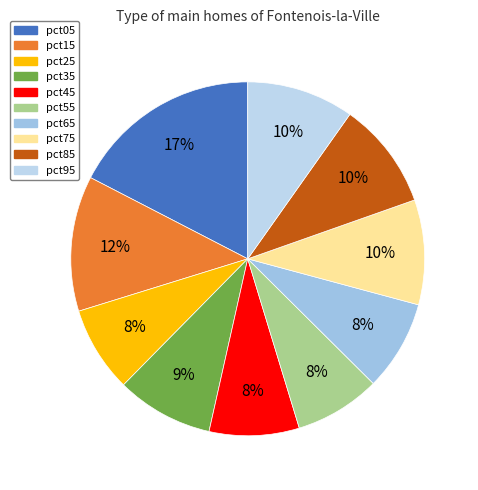

To the nearest percent, what is the average slice percentage?

10%